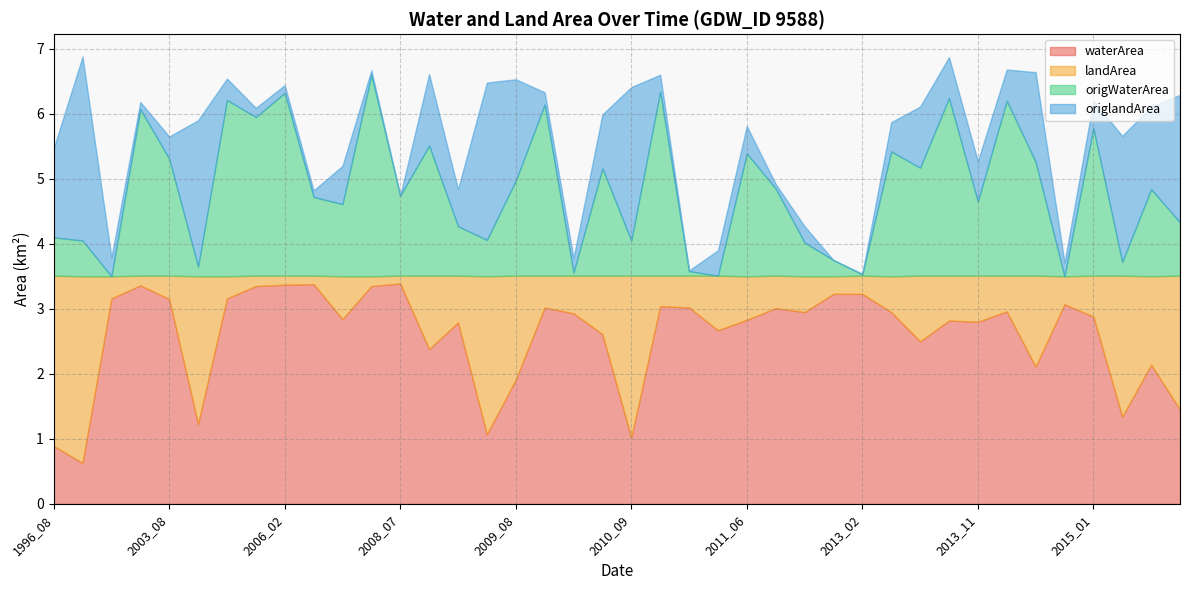

What is the value of the waterArea point at the 21st from the left?

1.0